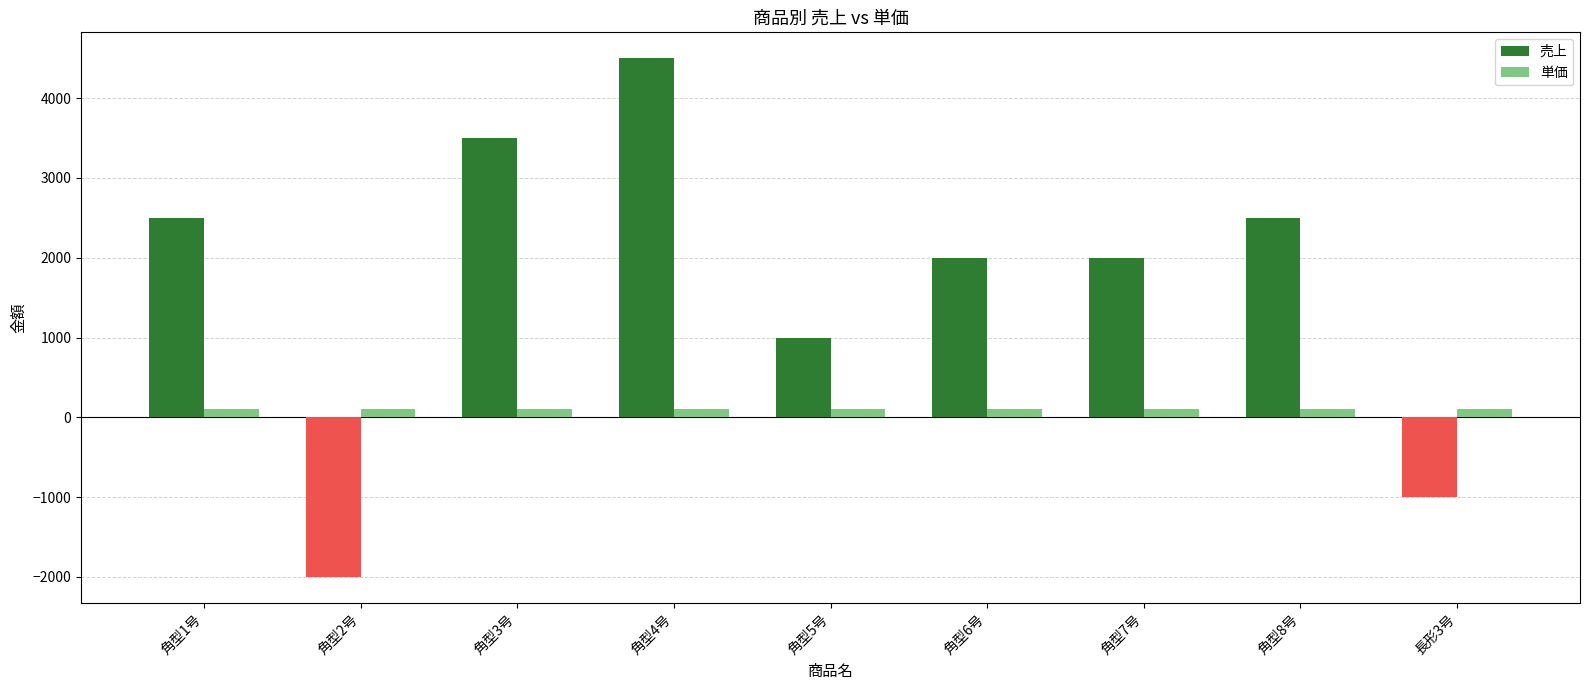

At how many categories does at least one series exceed 2937?

2